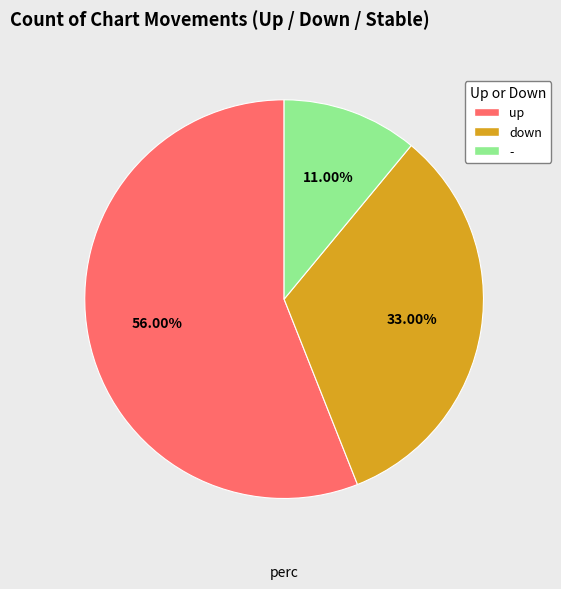

Approximately how many times larger is the value at - compared to down?

0.3